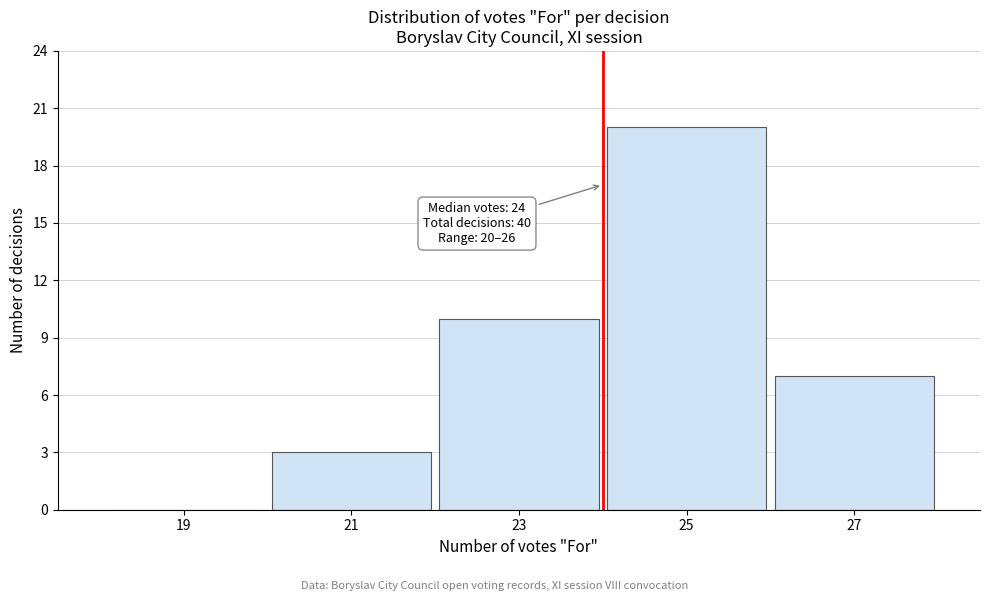

Over which range of the x-axis is the bar tallest?

24 to 26